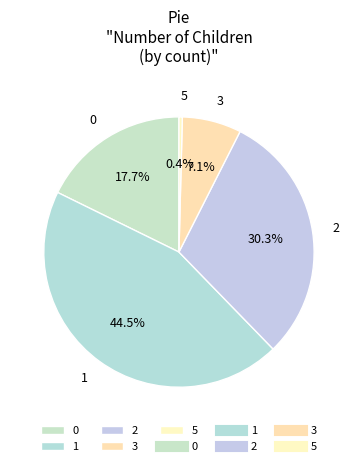

Does 1 represent more than half of the total?

No